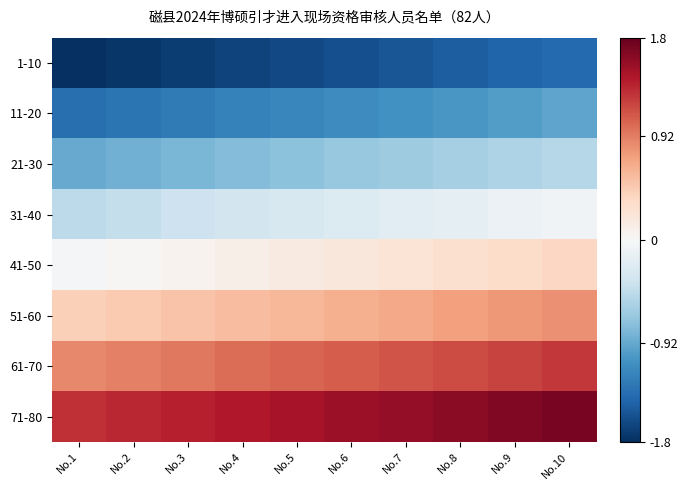

What is the smallest value displayed?

-1.8